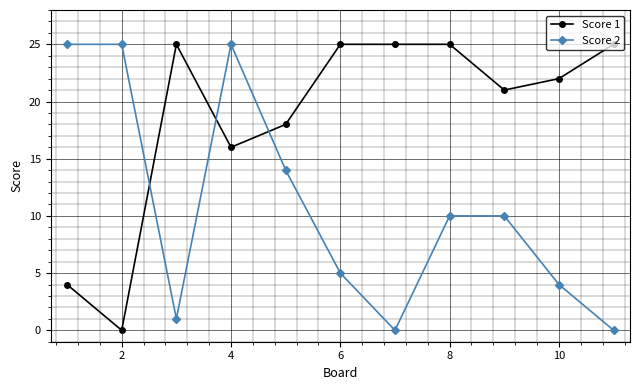

What is the greatest value displayed?

25